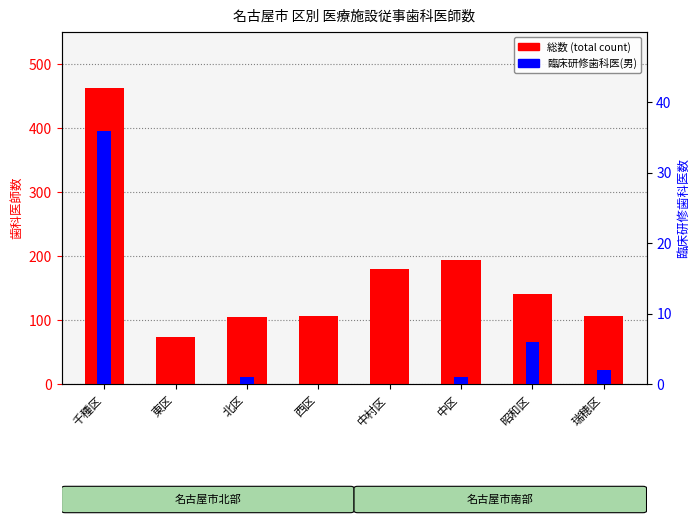

Is the value of 臨床研修歯科医(男) at 中区 greater than the value of 総数 (total) at 昭和区?

No